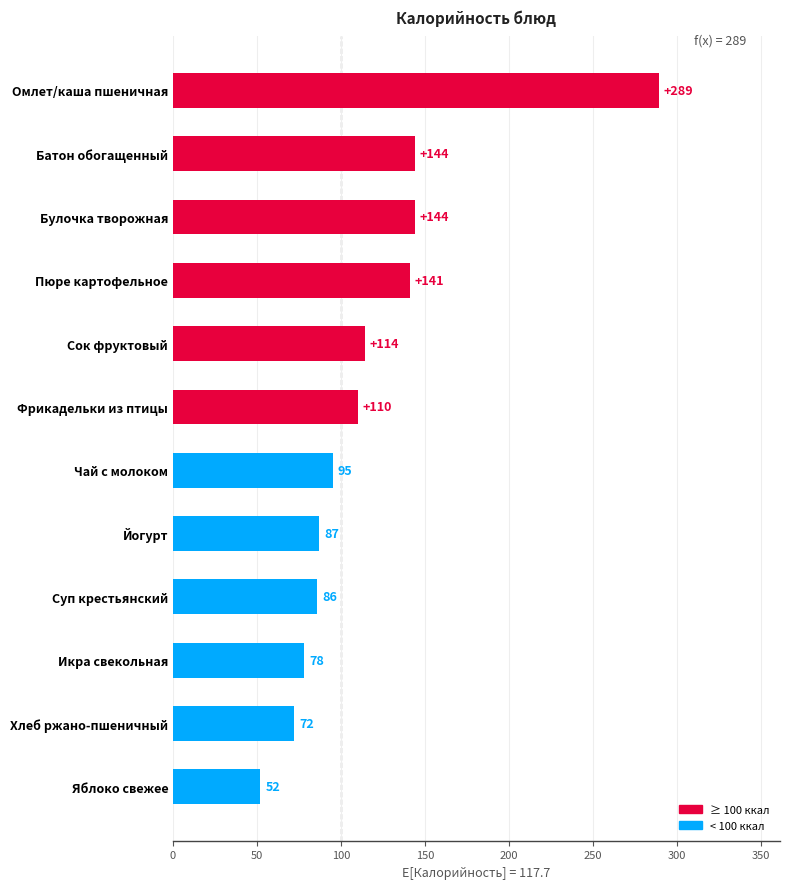

How many values are below 110?

6